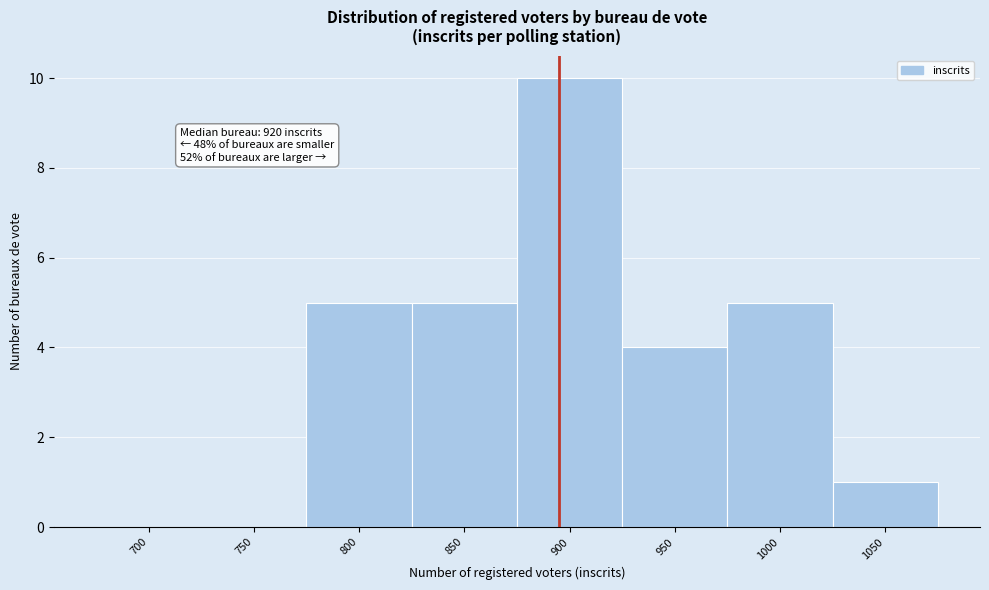

Reading right to left, what are all the values shown in this chart?

1050=1	1000=5	950=4	900=10	850=5	800=5	750=0	700=0